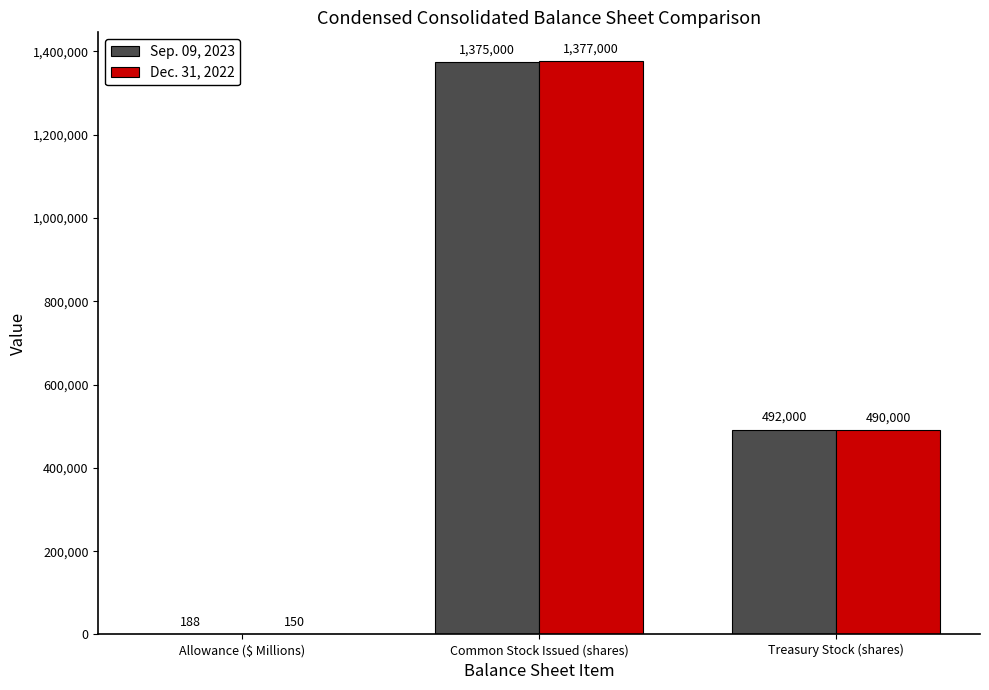

Where is Dec. 31, 2022 nearest to the value 688575?

Treasury Stock (shares)